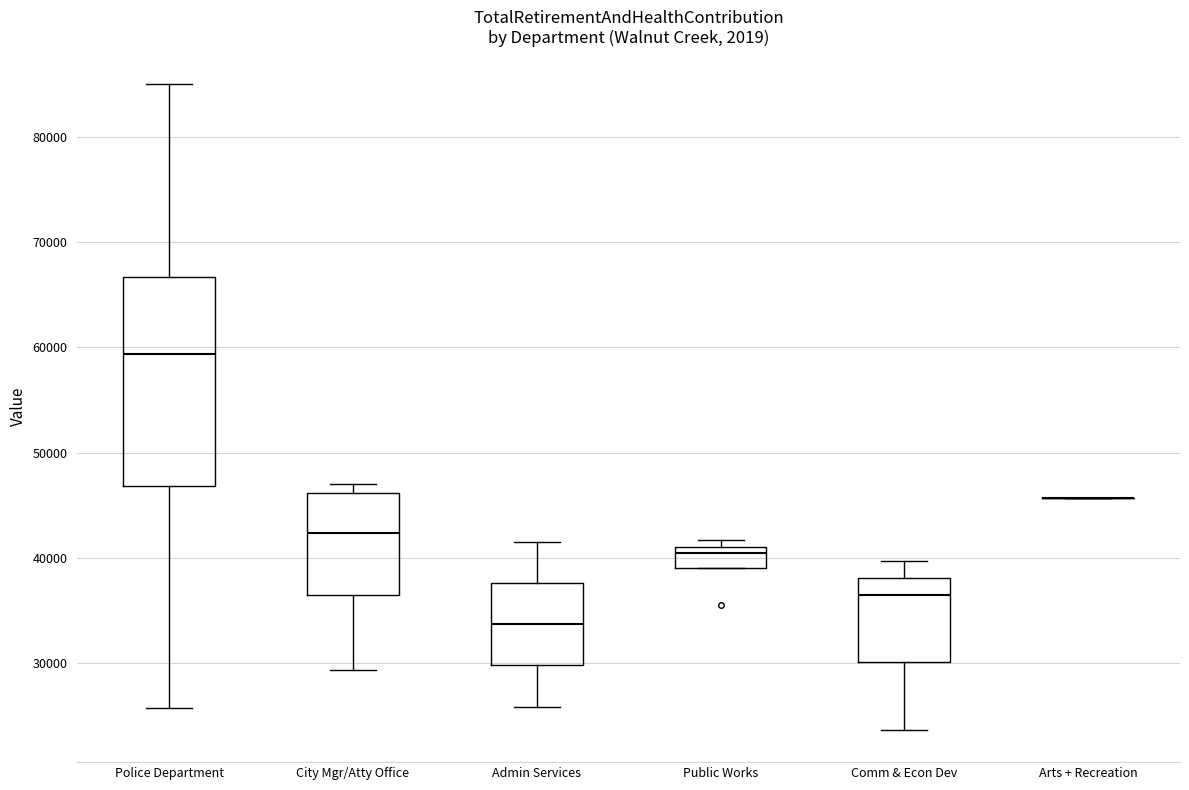

Reading left to right, read every box against the y-axis: the position of its median line, the range the box covers, and the ends of its whiskers. The values are not printed on the chart, so give them approximately, as read against the axis.

Police Department: median 59000, box 47000 to 67000, whiskers 26000 to 85000
City Mgr/Atty Office: median 42000, box 36000 to 46000, whiskers 29000 to 47000
Admin Services: median 34000, box 30000 to 38000, whiskers 26000 to 42000
Public Works: median 40000, box 39000 to 41000, whiskers 39000 to 42000
Comm & Econ Dev: median 36000, box 30000 to 38000, whiskers 24000 to 40000
Arts + Recreation: box collapsed to a line at 46000, whiskers 46000 to 46000